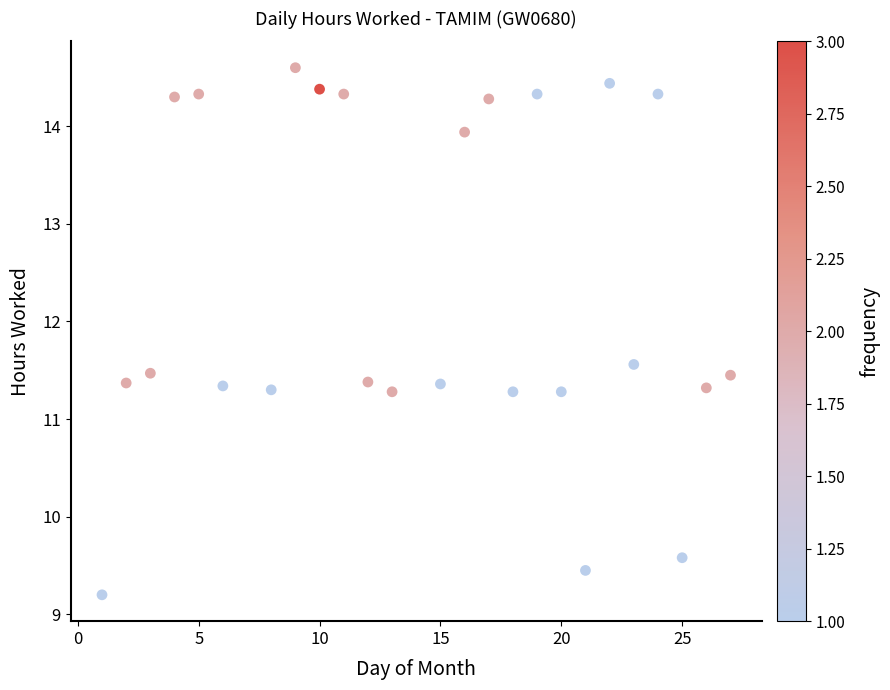

What is the range of Y values (max minus min)?

5.4